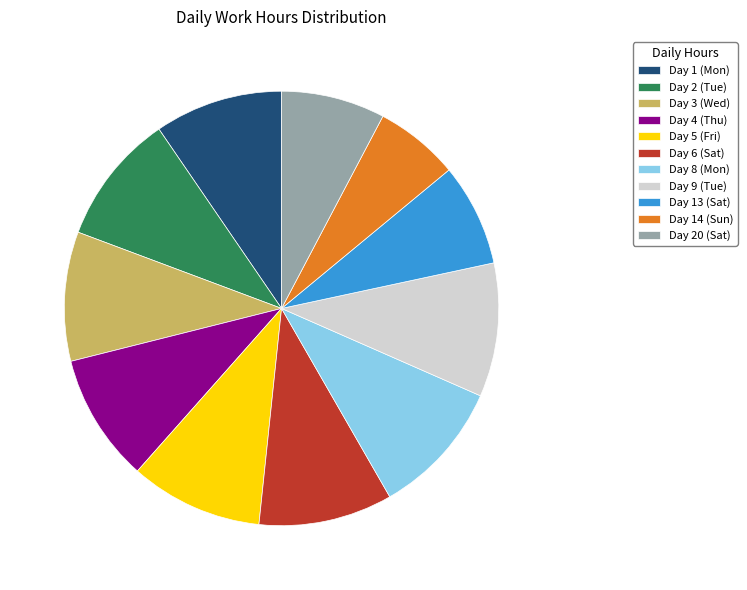

How many segments does this pie chart have?

11